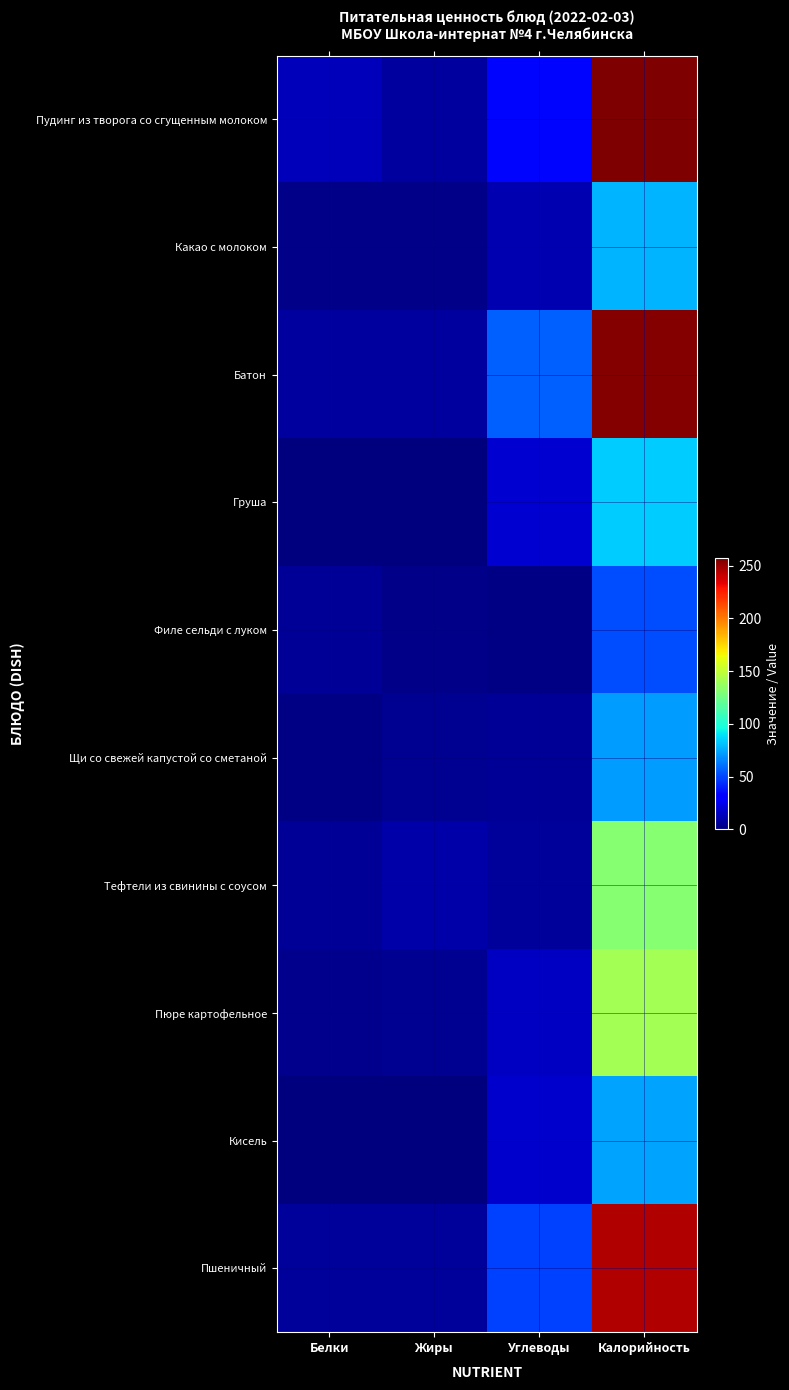

Rank the series at Углеводы from highest to lowest value.

Батон, Пшеничный, Пудинг из творога со сгущенным молоком, Груша, Кисель, Пюре картофельное, Какао с молоком, Тефтели из свинины с соусом, Щи со свежей капустой со сметаной, Филе сельди с луком